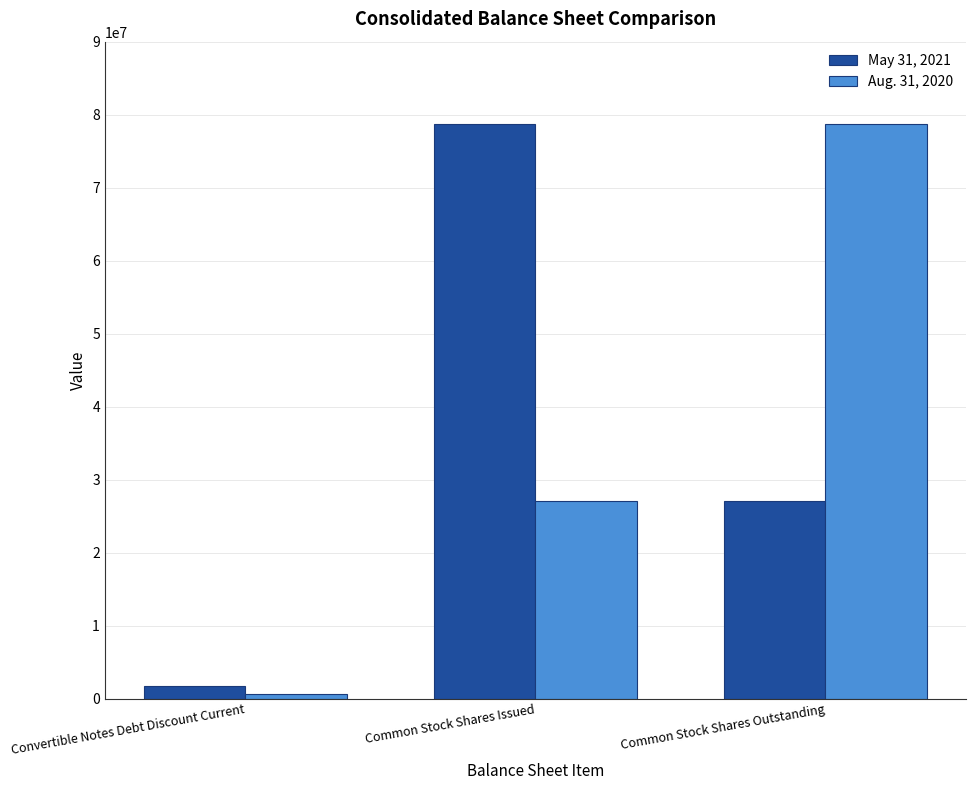

Is it true that May 31, 2021 equals 131863237 at Common Stock Shares Issued?

False